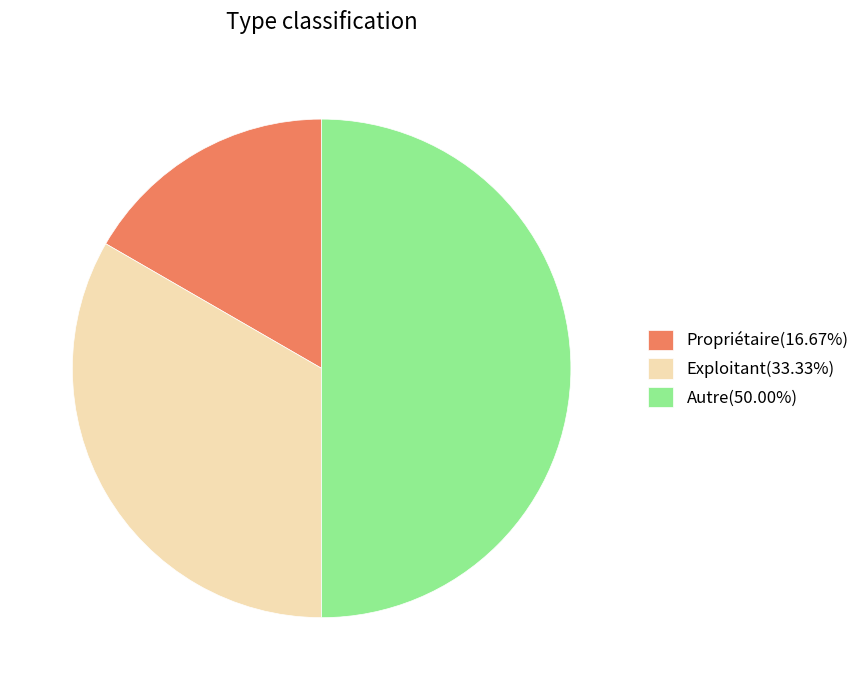

Rank the categories by value from lowest to highest.

Propriétaire, Exploitant, Autre